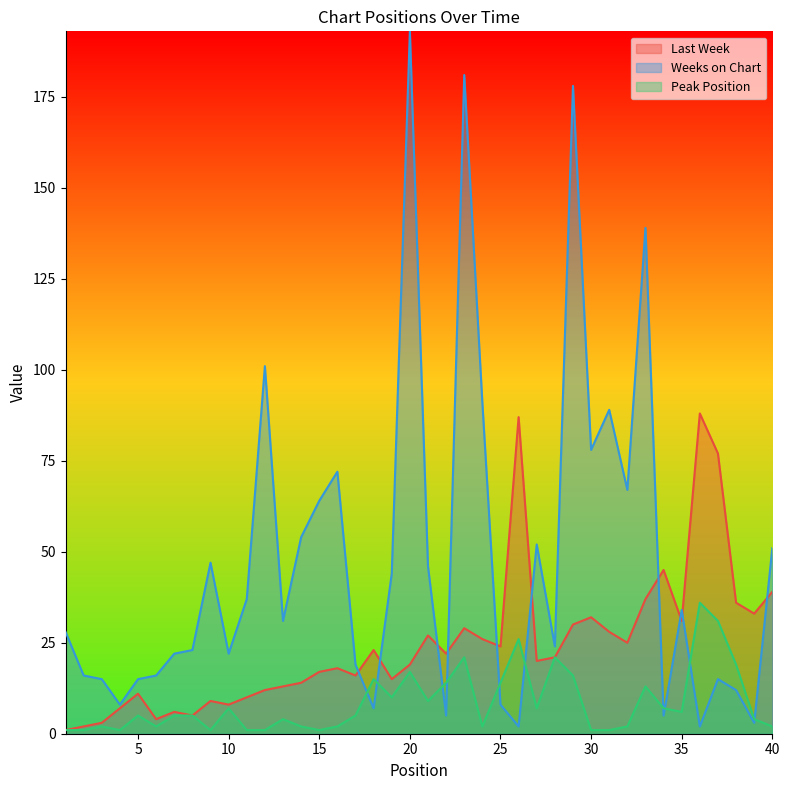

At which category does the chart reach its peak across all series?

20